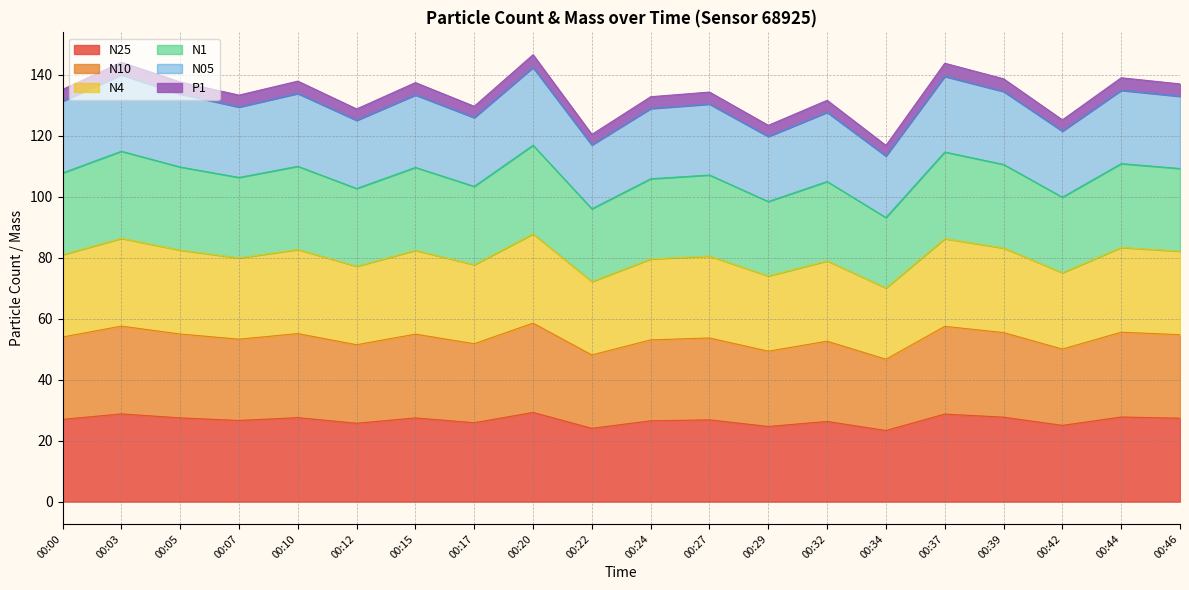

In N10, how many points are lower than both neighbors (excluding endpoints)?

7